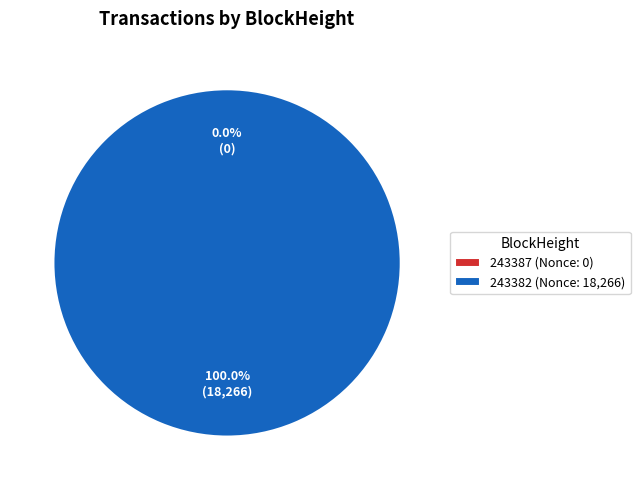

What percentage is NOT represented by 243387?

100.0%